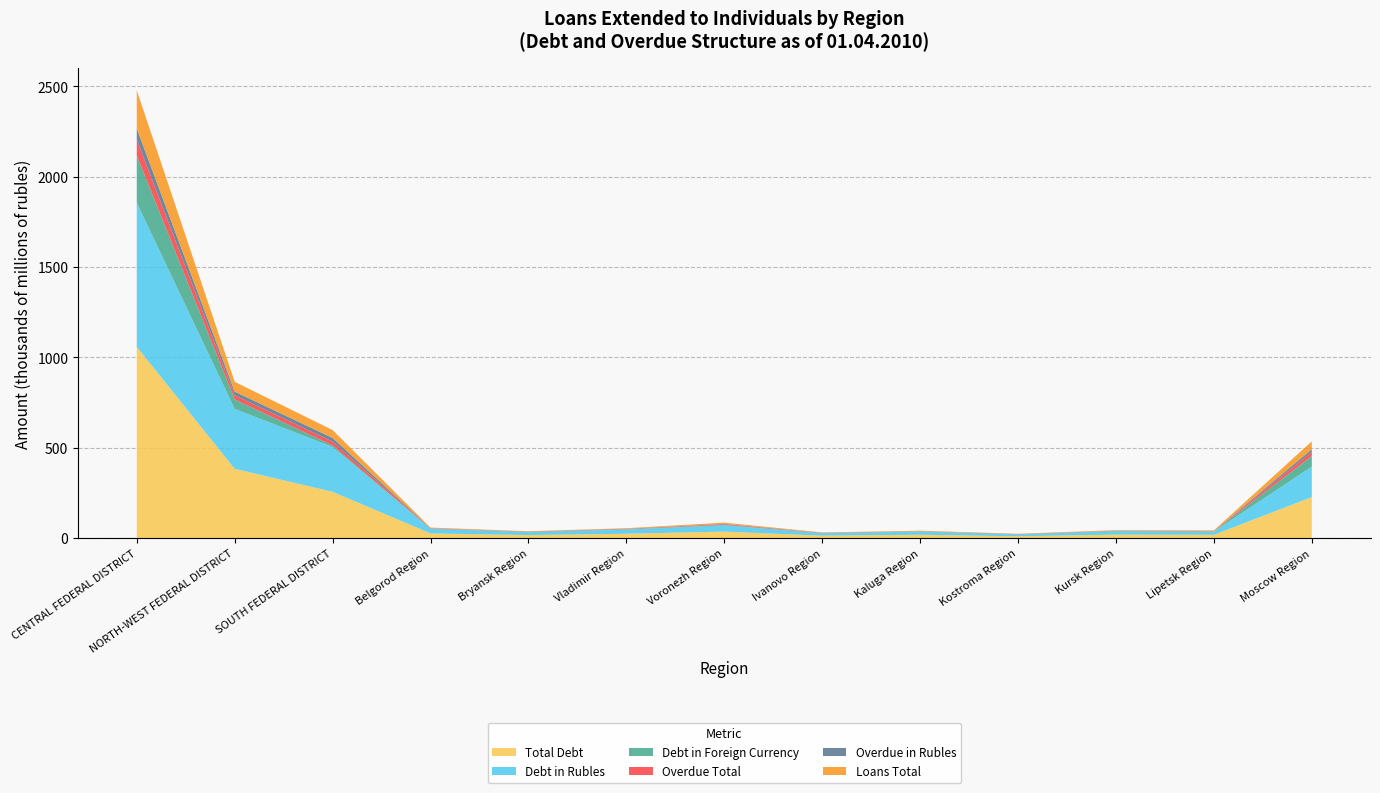

Reading left to right, what are all the values shown in this chart?

Total Debt: 1059031	383897	256659	26345	17145	24584	36372	13813	18932	10435	19791	18622	227302
Debt in Rubles: 797249	331692	248287	25451	16630	23516	35213	13187	17642	10169	19221	18064	168893
Debt in Foreign Currency: 261782	52205	8372	894	515	1068	1159	626	1290	266	570	558	58409
Overdue Total: 88018	23448	20898	1297	1023	1633	3366	1214	604	848	1109	943	22768
Overdue in Rubles: 61100	19861	20457	1255	1009	1591	3206	1121	585	837	1083	918	14723
Loans Total: 210949	54430	43841	3451	2213	2910	6717	1775	2579	1810	2746	4179	43872